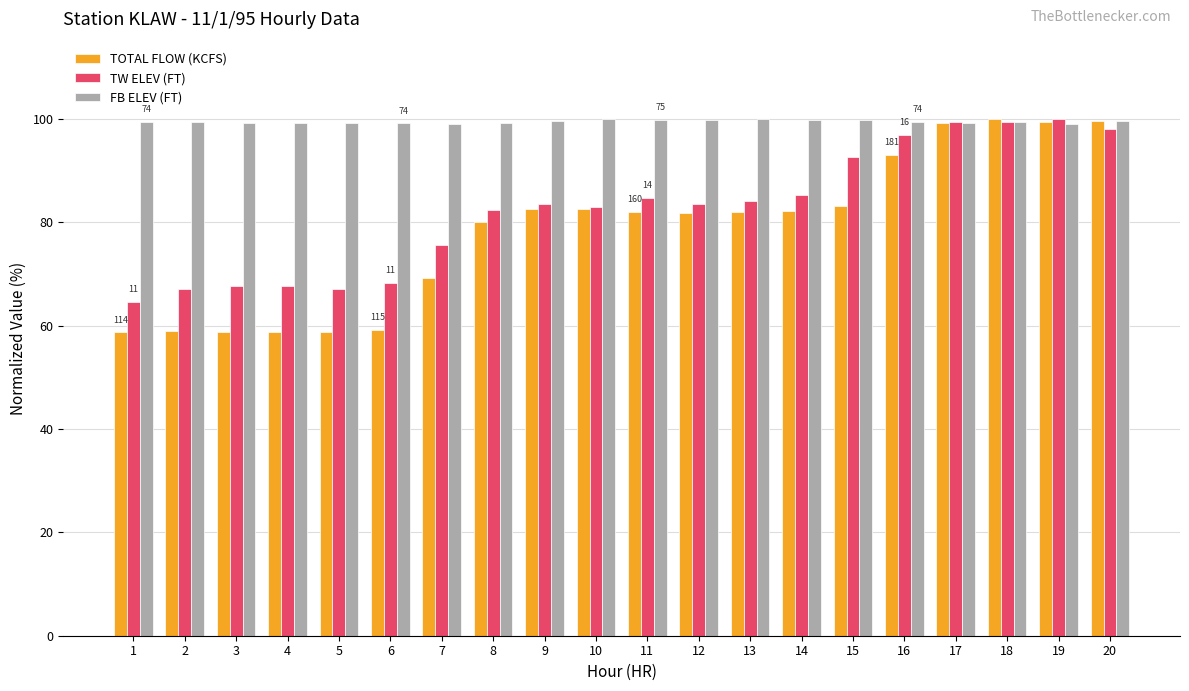

What is the maximum value shown in the chart?

100.0